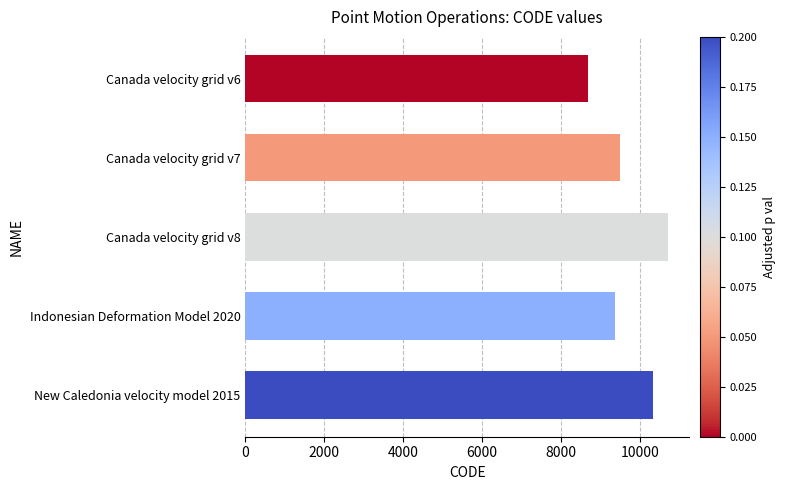

What is the value of the 1st bar from the top?

8676